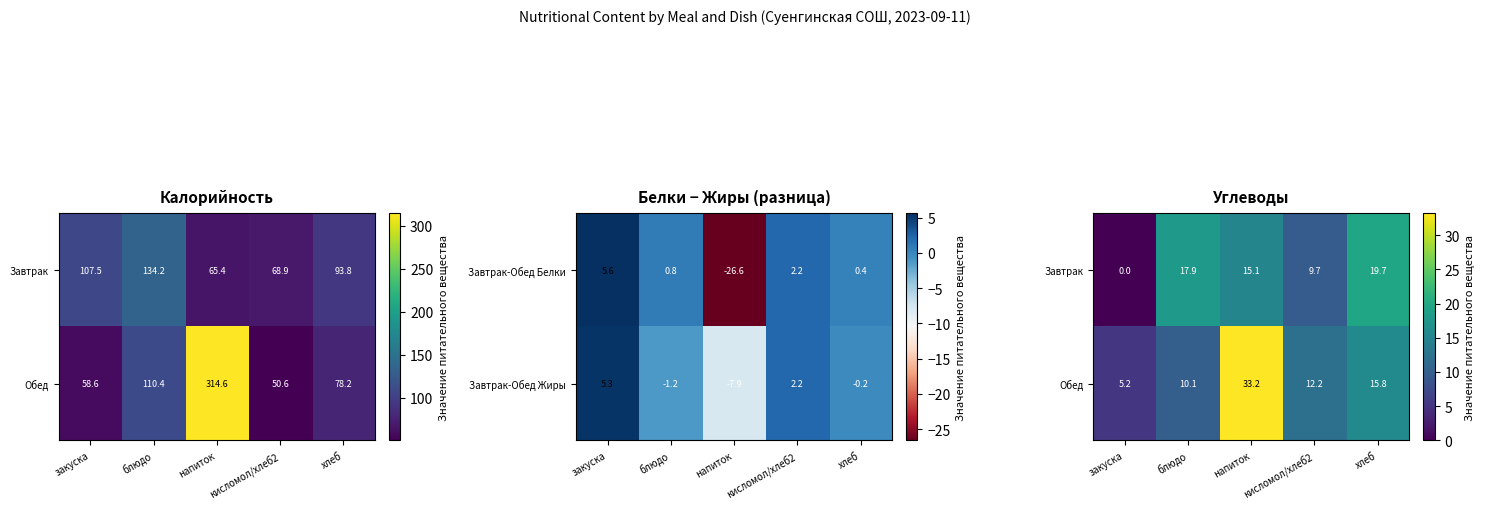

How many data points in Завтрак-Обед Белки are above 0?

4